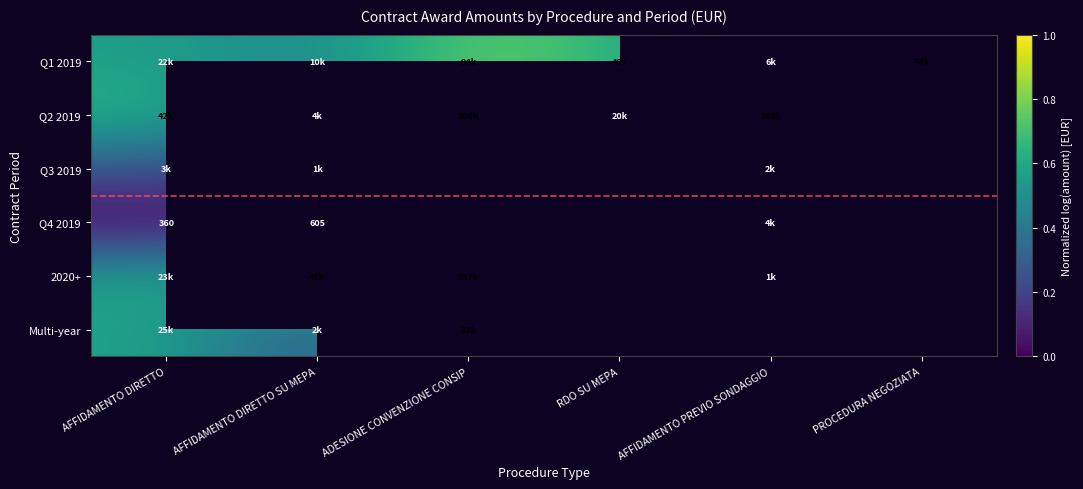

Between AFFIDAMENTO DIRETTO SU MEPA and RDO SU MEPA, which series saw the biggest shift?

Q2 2019